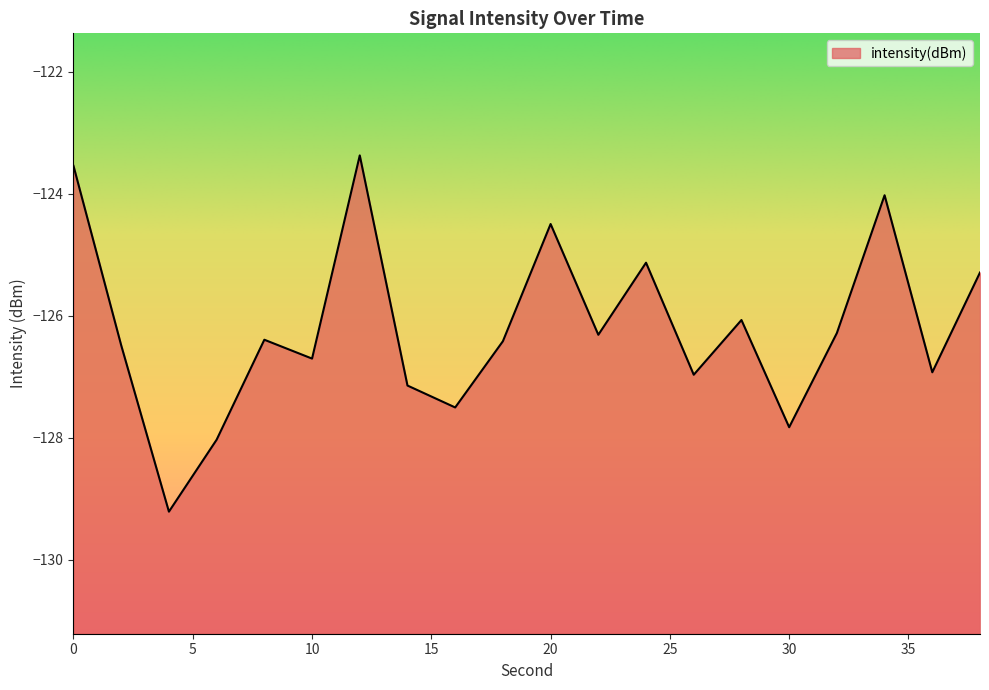

What is the sum of all values?

-2524.1